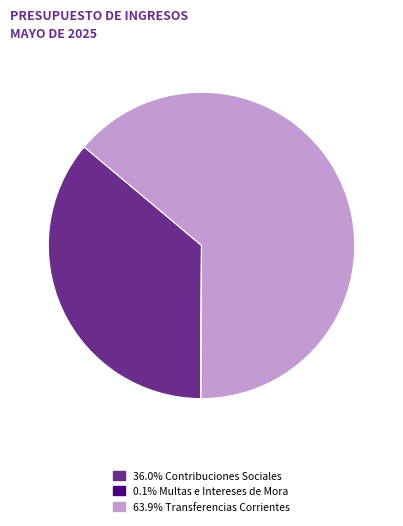

Is there any slice that represents more than half of the pie?

Yes